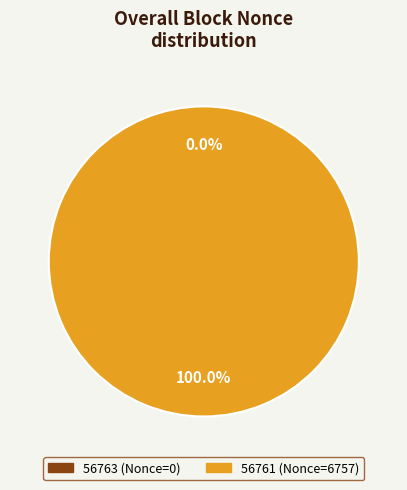

Which has a higher value, 56763 or 56761?

56761